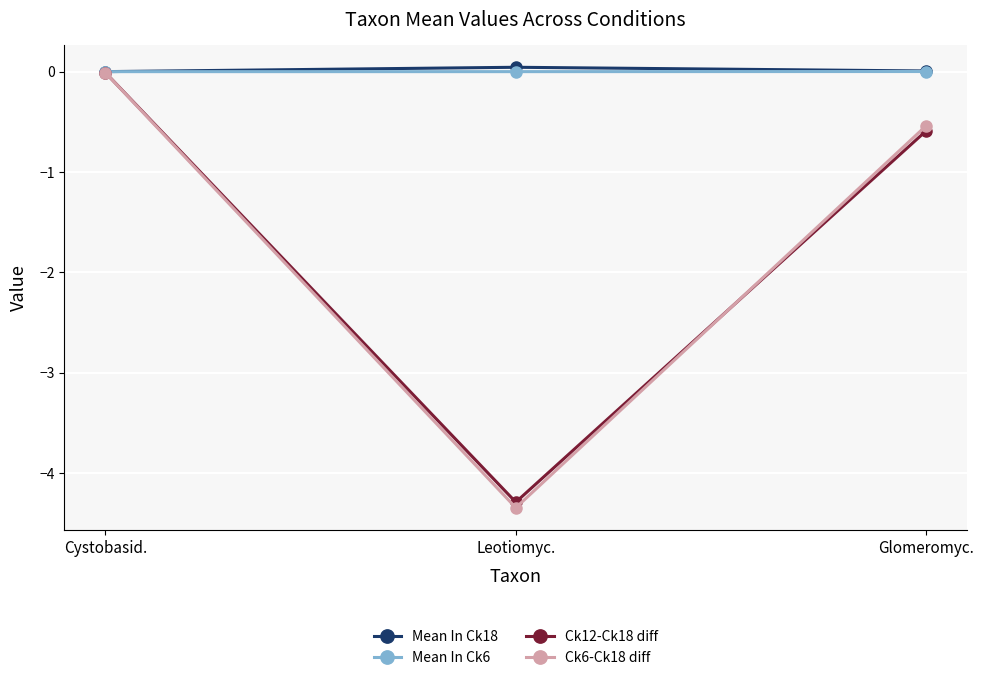

Which label corresponds to the smallest value in the chart?

Leotiomyc.